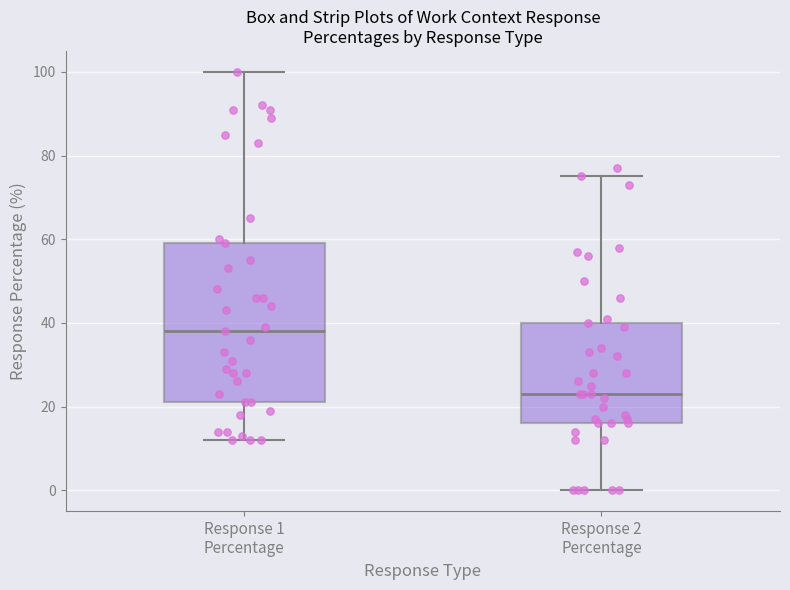

Reading left to right, transcribe this box plot: for each box, give where its median line is, the range the box spans, and where its two whiskers end, as read against the y-axis. The values are not printed on the chart, so give them approximately, as read against the axis.

Response 1 Percentage: median 38, box 22 to 60, whiskers 12 to 100
Response 2 Percentage: median 24, box 16 to 40, whiskers 0 to 76